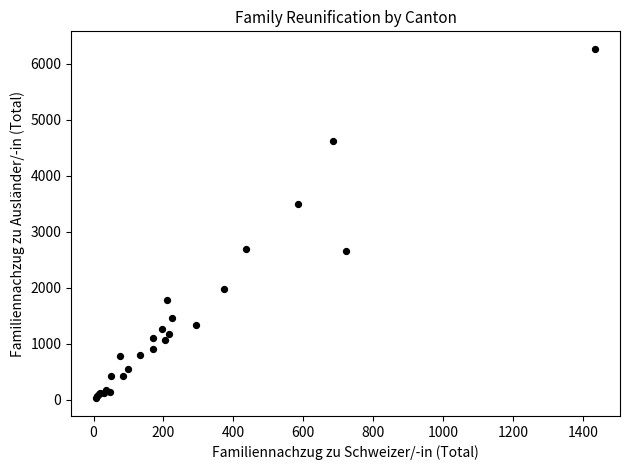

What Y value in the scatter plot is closest to 3145?

3502